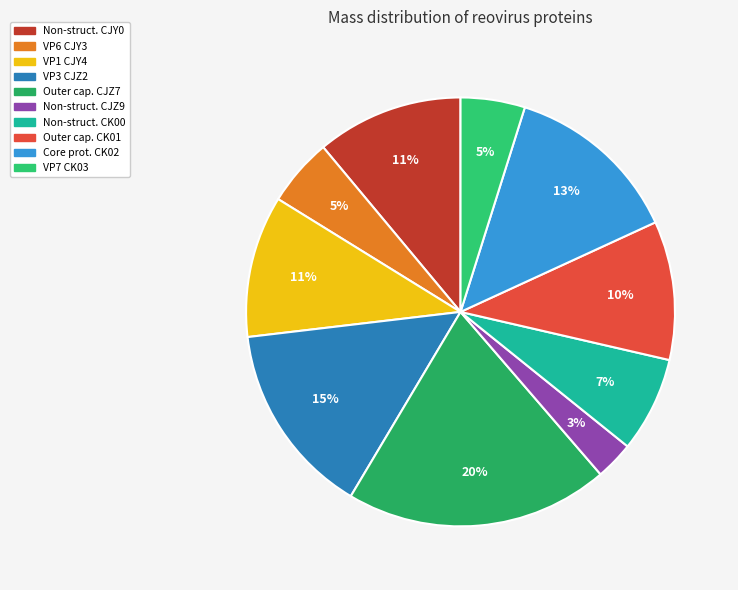

To the nearest percent, what is the average slice percentage?

10%